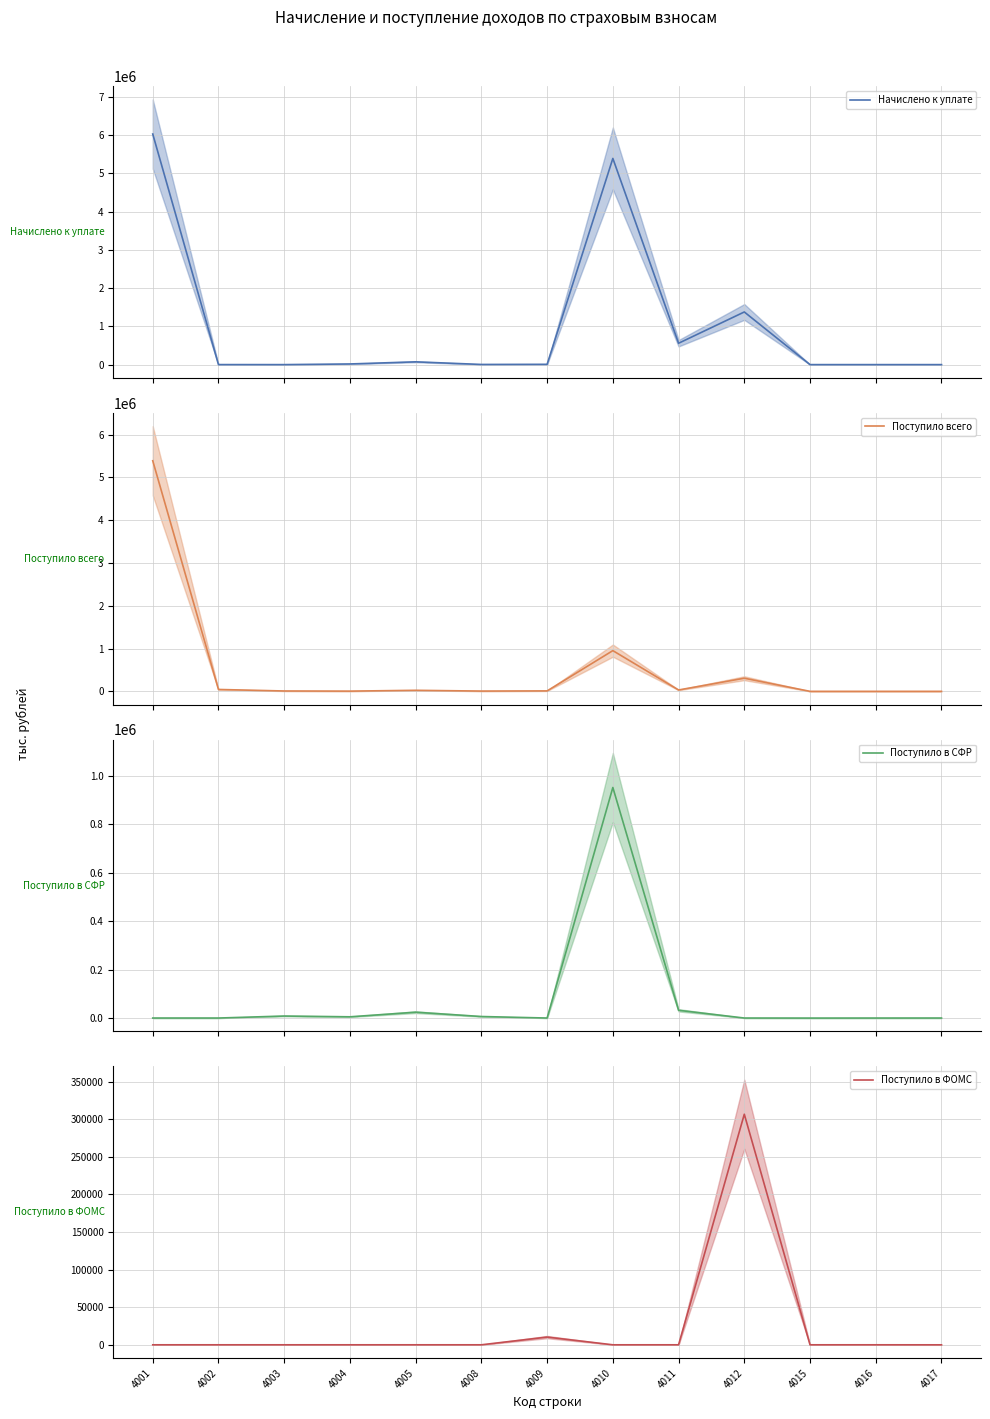

The value of Поступило в ФОМС (mean) at 4003 is -112752. True or false?

False